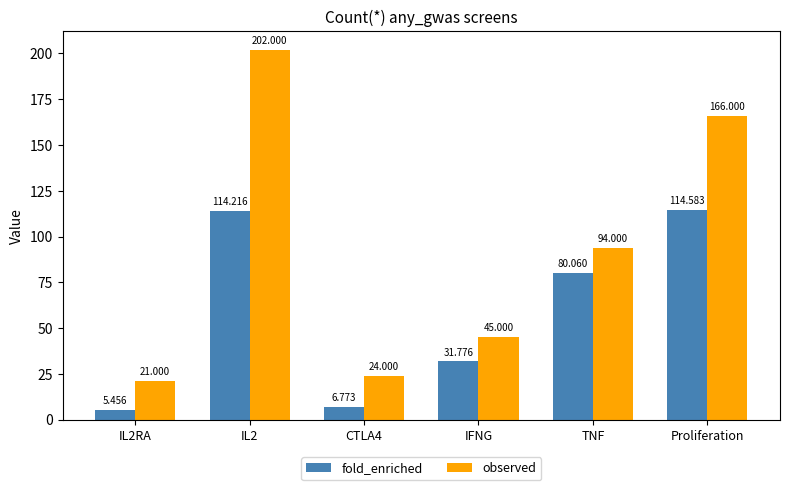

True or false: observed has a value of 11.8 at CTLA4.

False